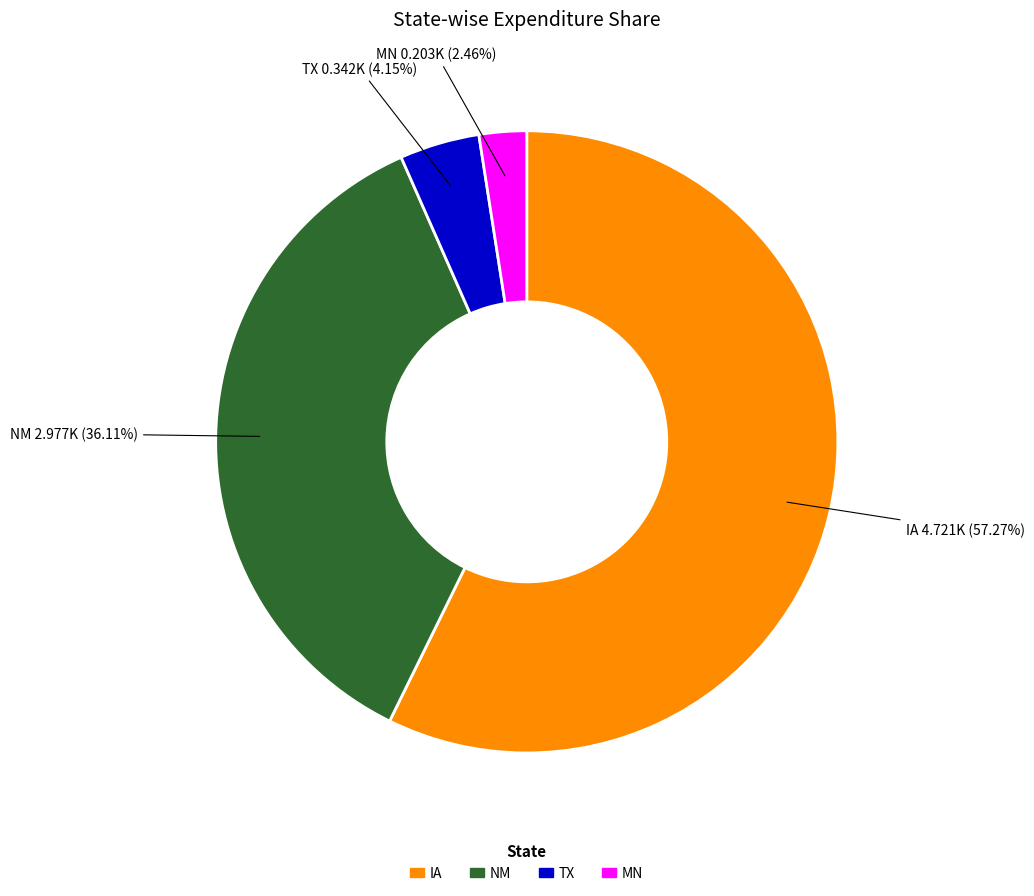

Is there a majority slice in this chart?

Yes